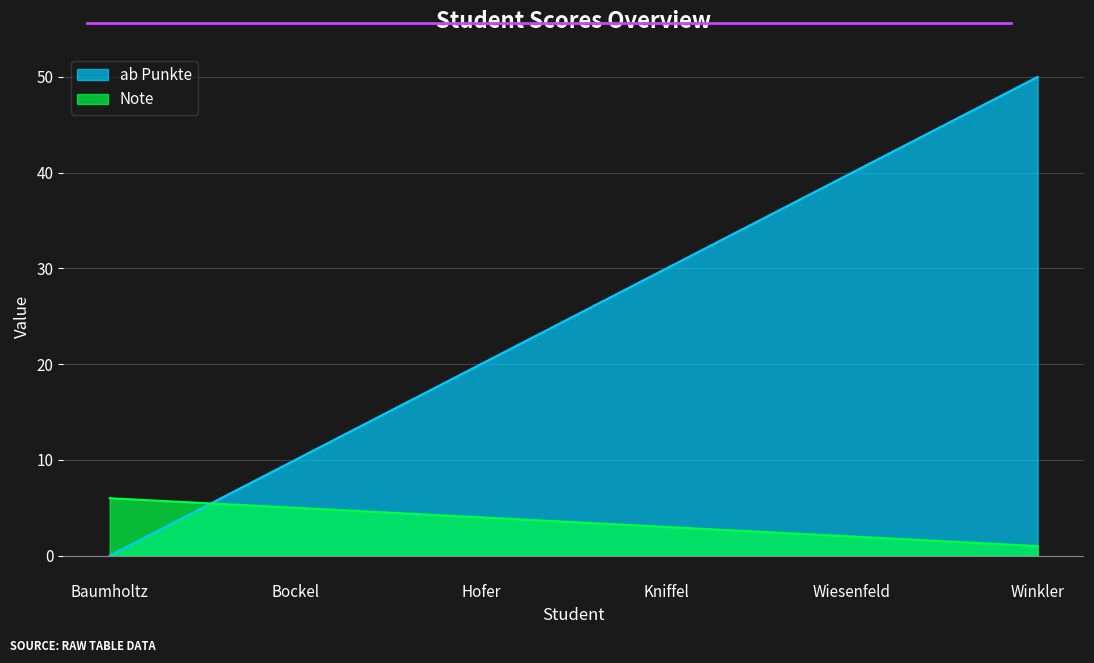

What is the value of the Note point at the 6th from the left?

1